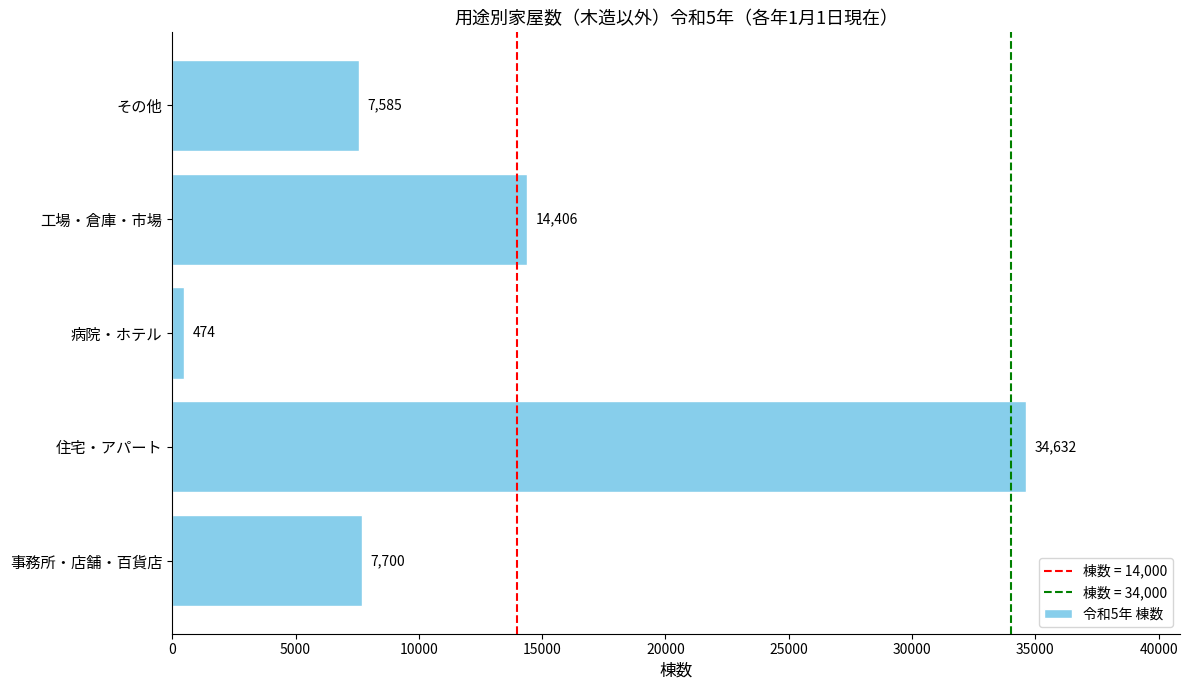

What is the difference between the maximum and minimum values?

34158